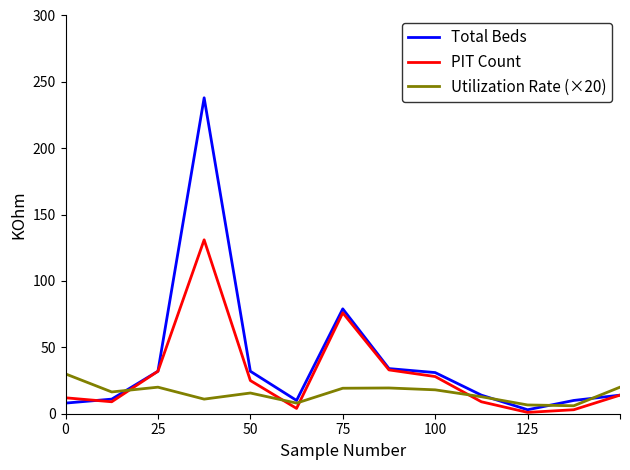

Which series has the largest total across all categories?

Total Beds